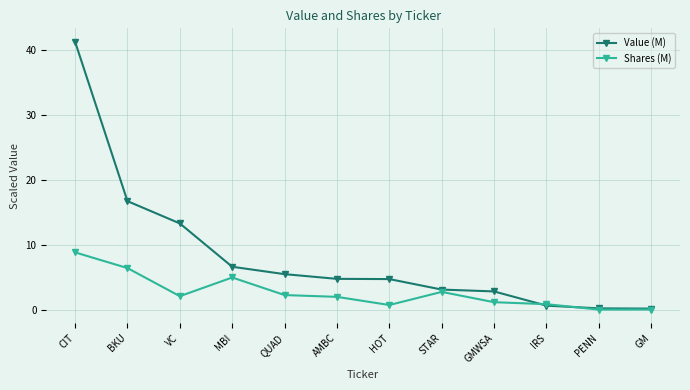

What is the difference between the second highest and minimum values in the Shares (M) series?

6.4